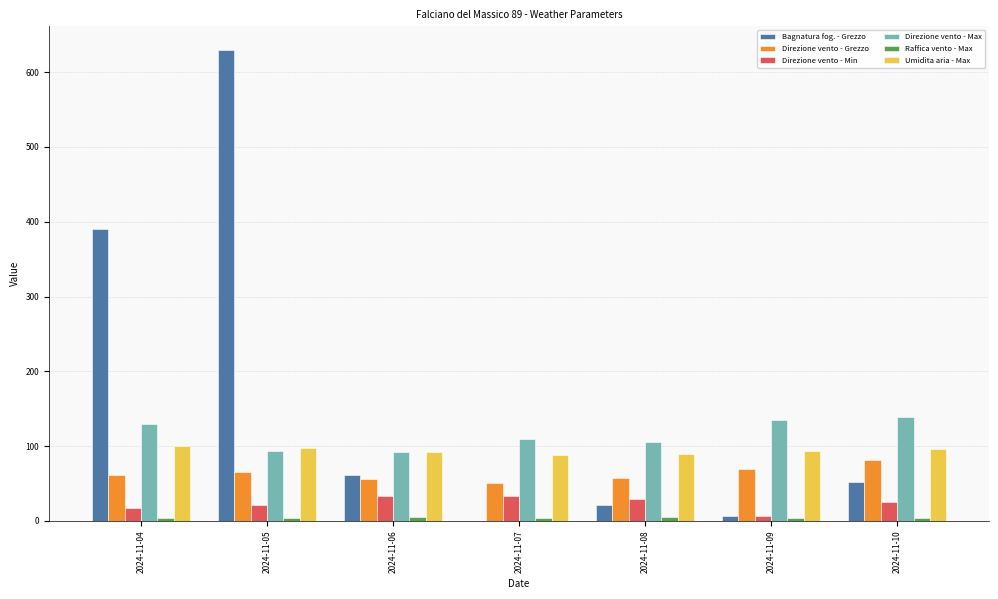

Does the chart contain stacked bars?

No